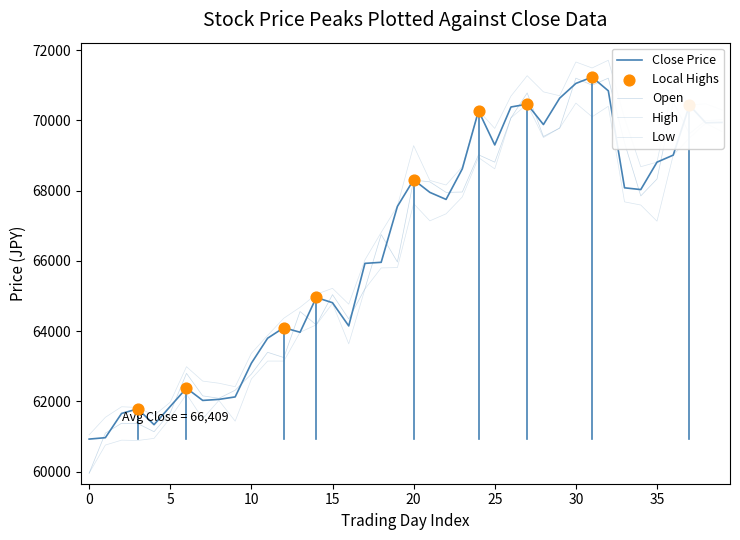

At which category is the sum across all series the highest?

30